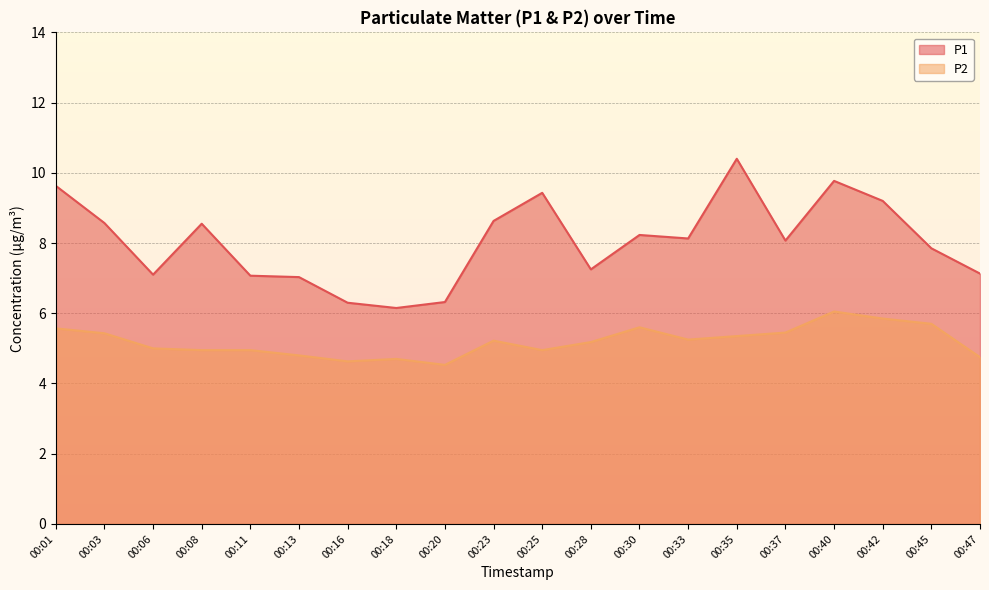

What is the sum of all P2 values?

103.9